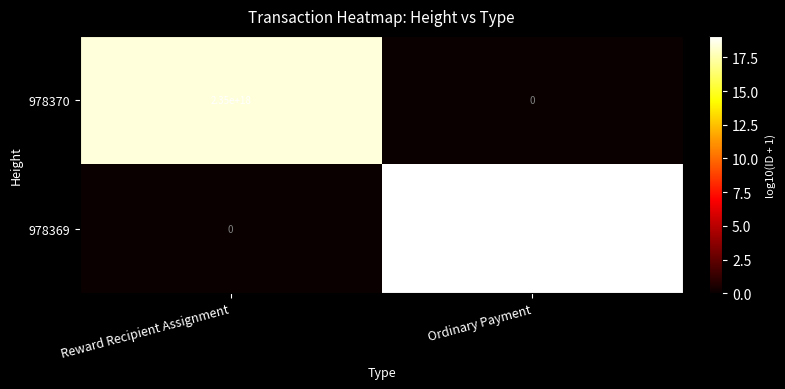

True or false: 978370 has a value of 903792577771500544 at Reward Recipient Assignment.

False